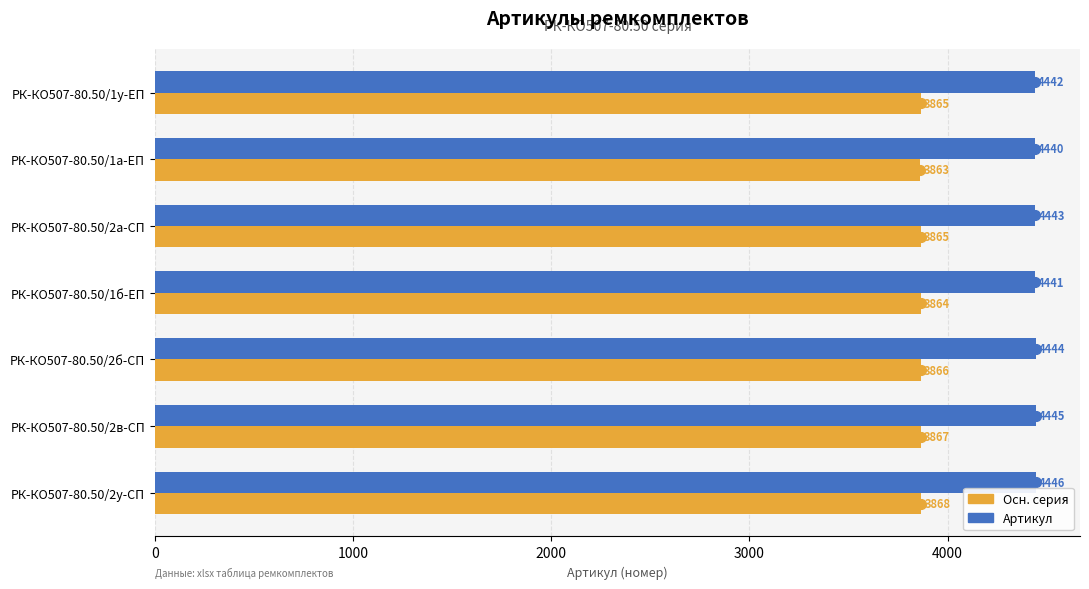

Which label corresponds to the smallest value in the chart?

РК-КО507-80.50/1а-ЕП